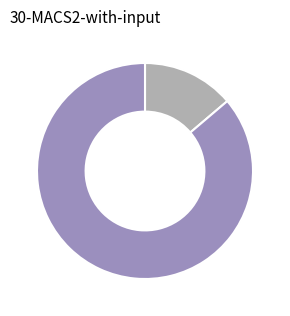

How many slices are in this pie chart?

2